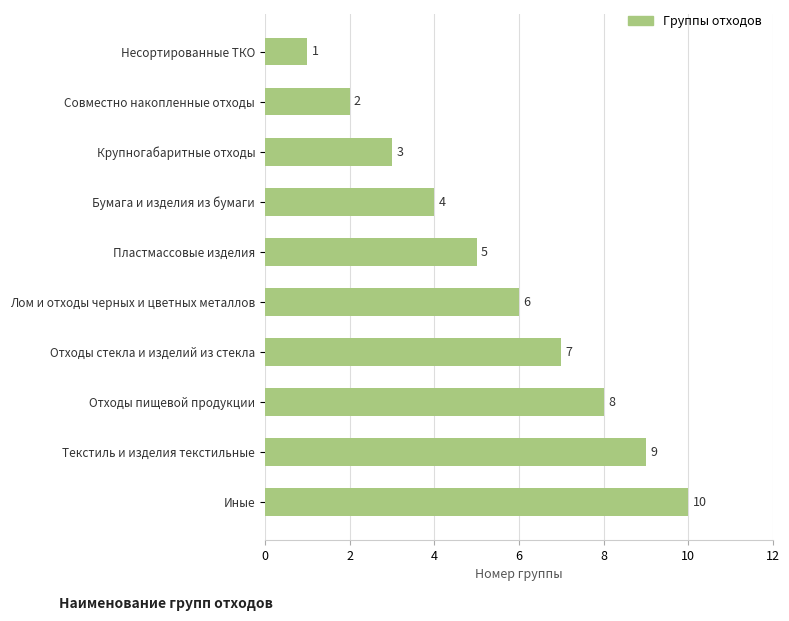

The chart shows a value of 10 at Иные. True or false?

True